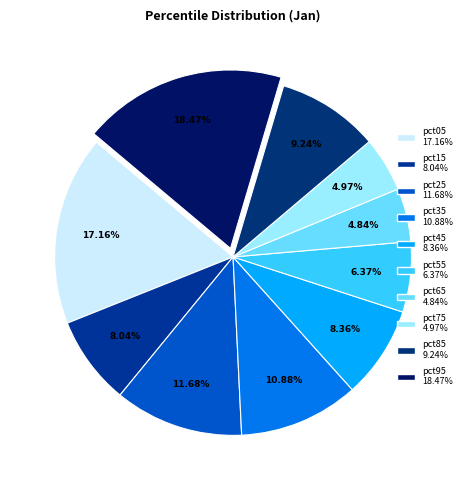

How many slices are in this pie chart?

10